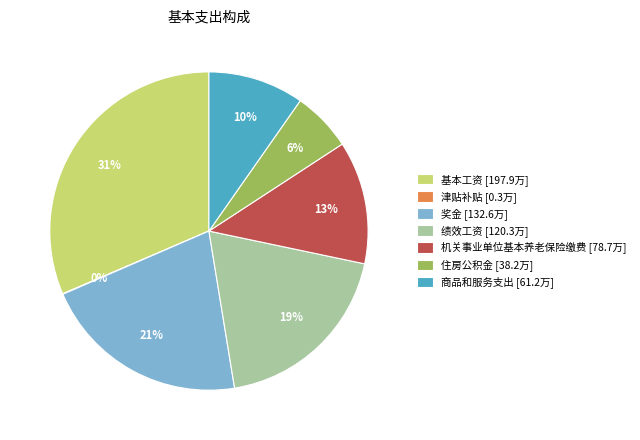

Between 绩效工资 [120.3万] and 基本工资 [197.9万], which is larger?

基本工资 [197.9万]